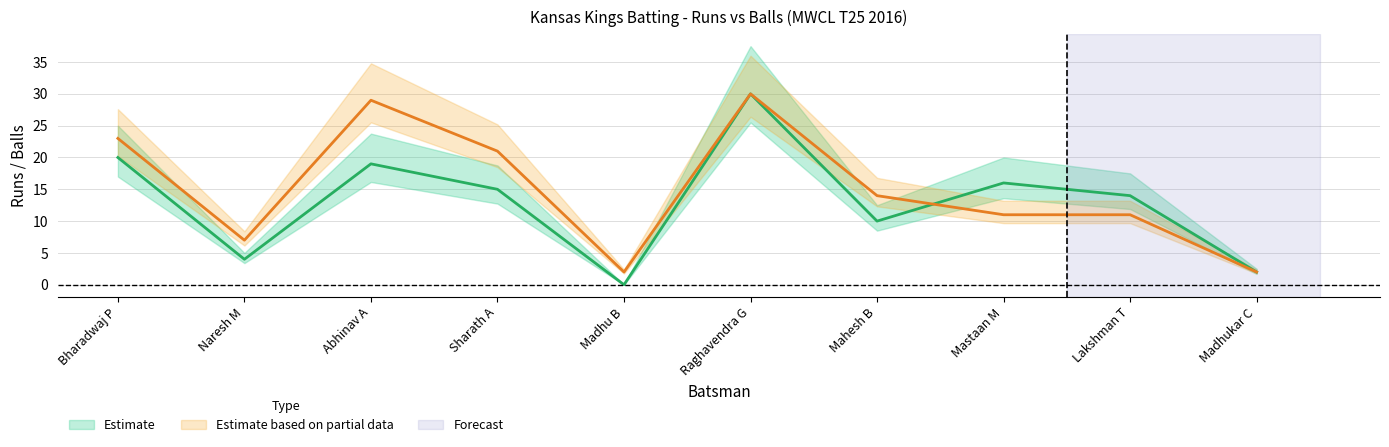

Is it true that Runs equals 2 at Madhukar C?

True